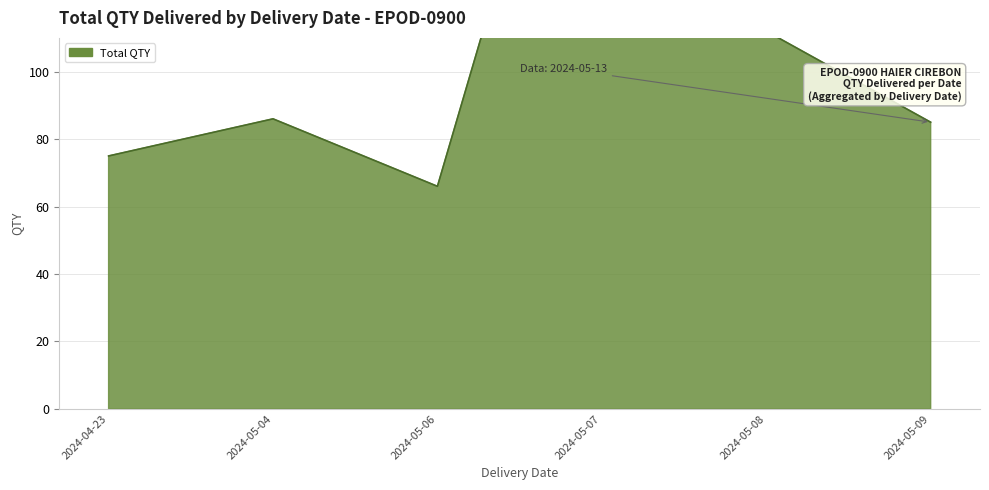

List the labels in order of value, smallest first.

2024-05-06, 2024-04-23, 2024-05-09, 2024-05-04, 2024-05-08, 2024-05-07